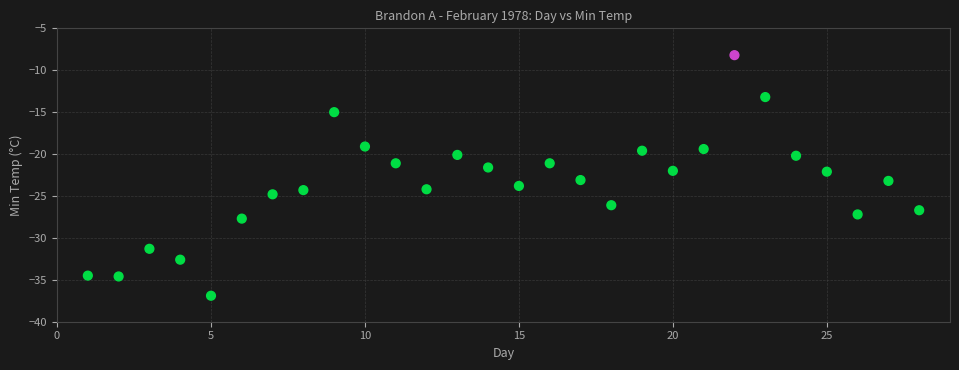

What is the range of Y values (max minus min)?

28.7